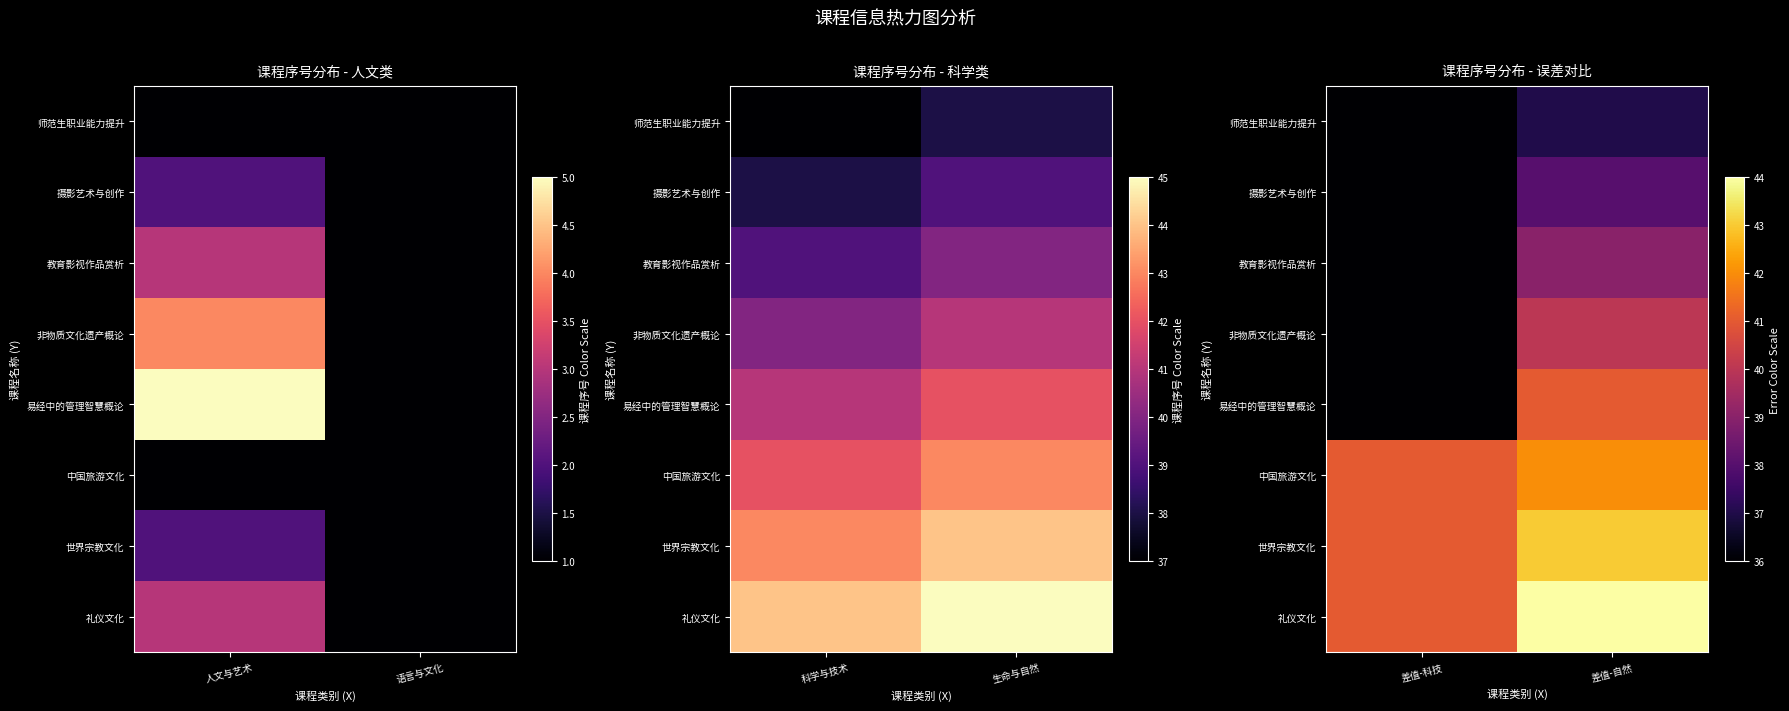

What is the spread (max minus min) of values at 差值-科技?

5